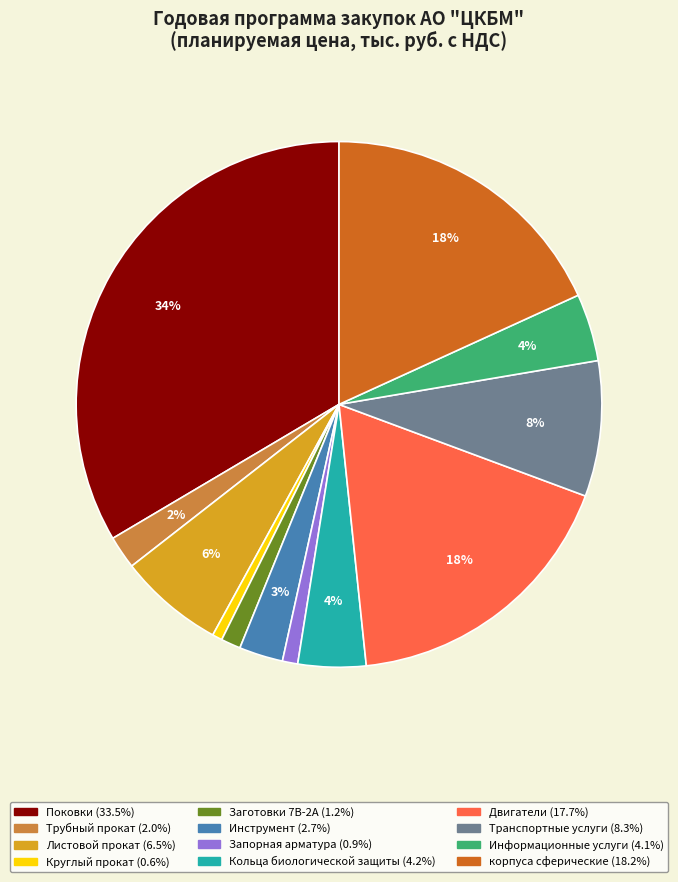

To the nearest percent, what portion does Двигатели represent?

18%